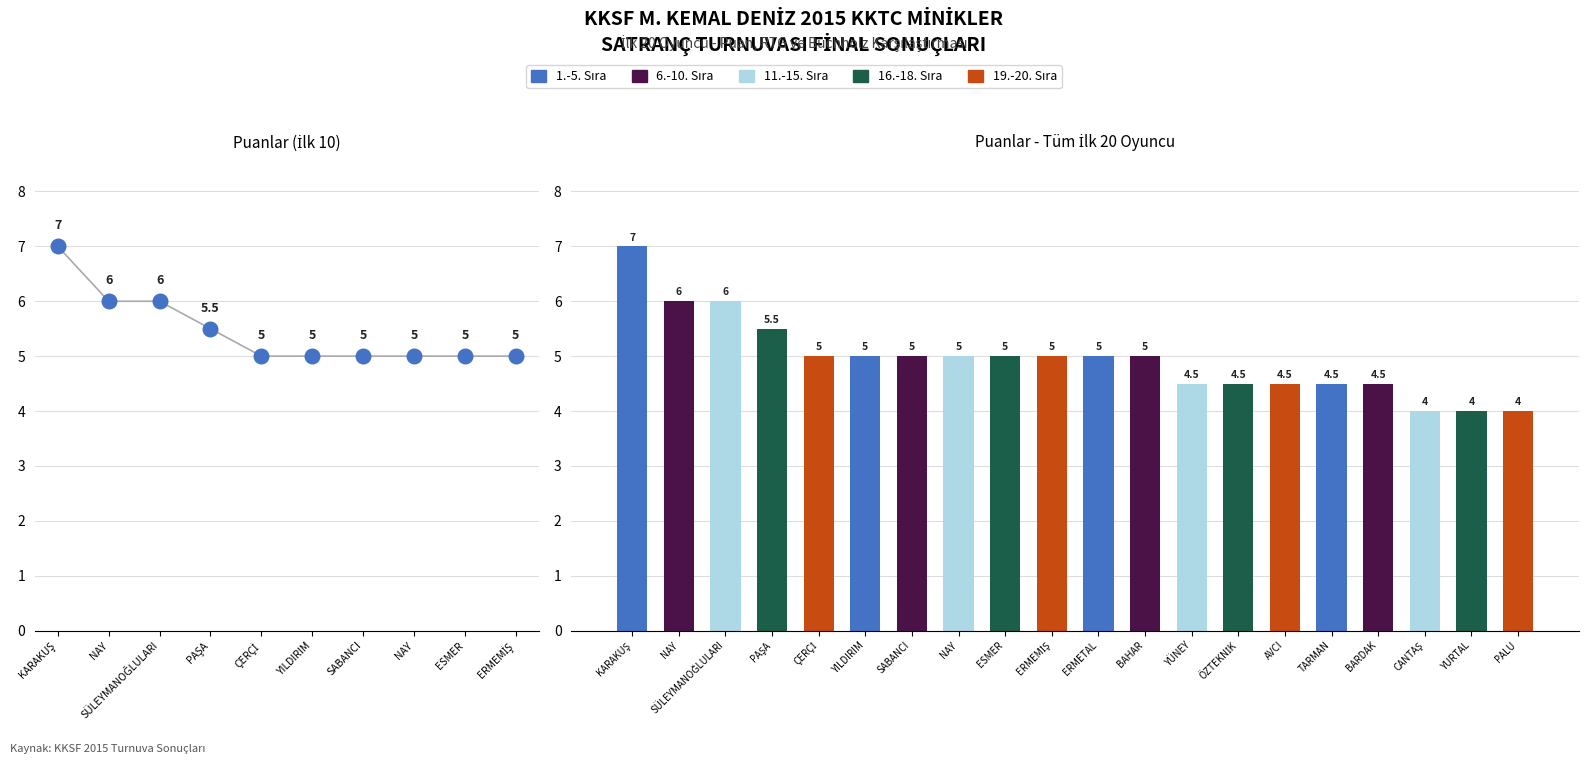

Approximately how many times larger is the value at PALU compared to NAY?

0.7